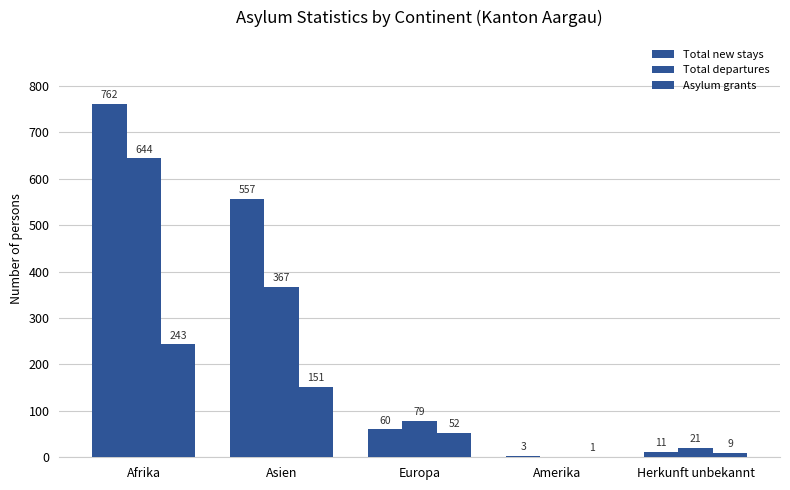

How many positive values does the Total departures series have?

4